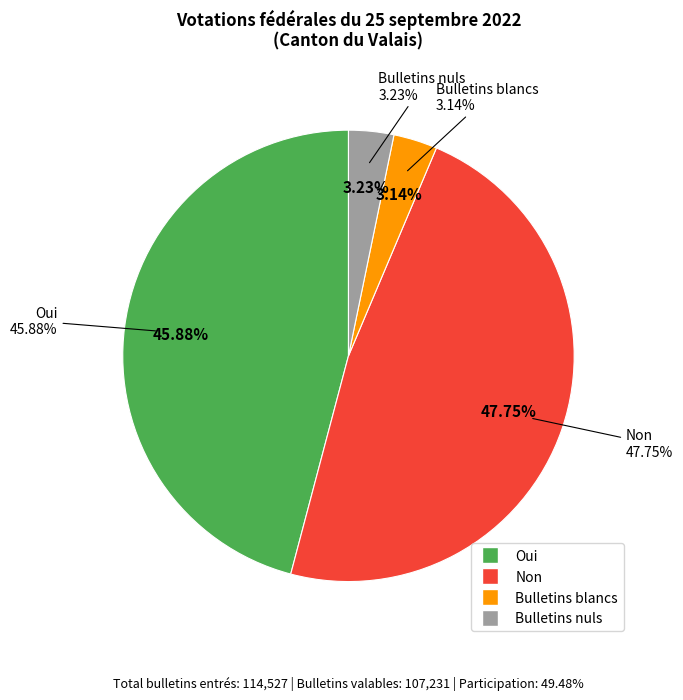

What is the largest slice in the pie chart?

Non